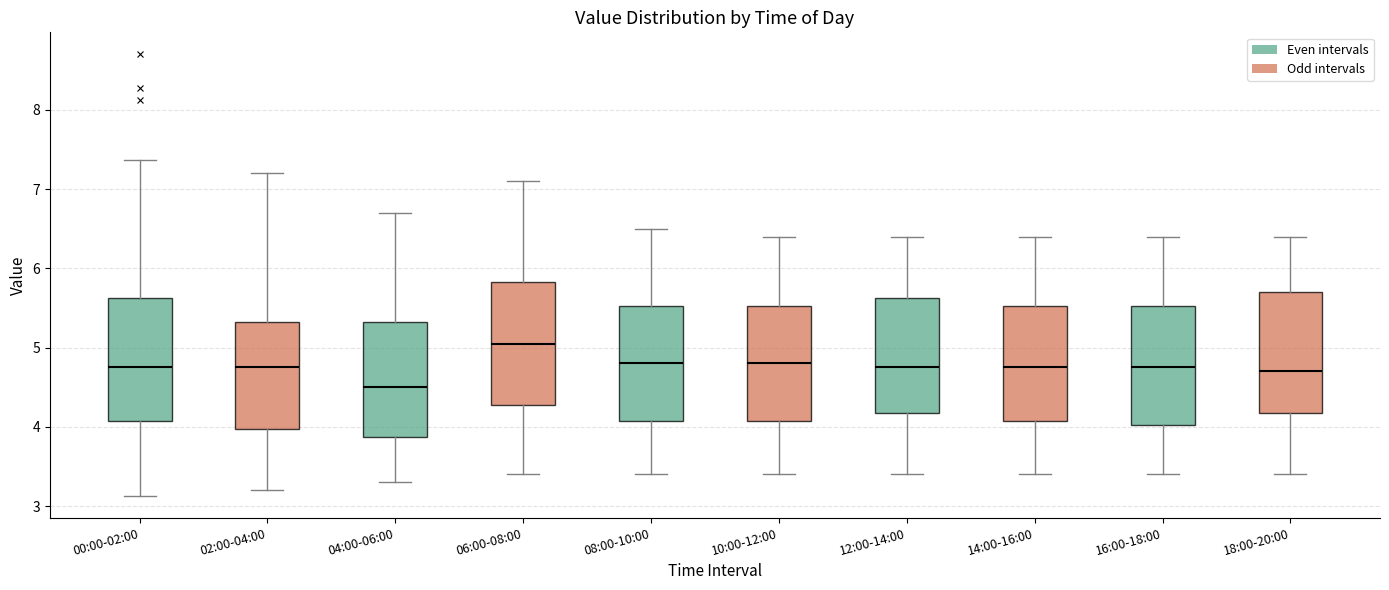

Where does the lower whisker of the box for 00:00-02:00 end on the y-axis? The values are not printed on the chart, so give them approximately, as read against the axis.

3.1